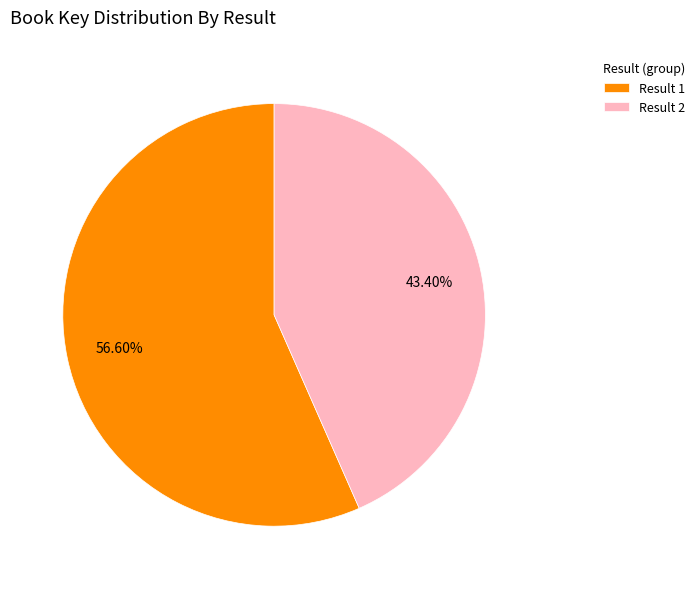

Combined, do Result 1 and Result 2 account for over 50%?

Yes